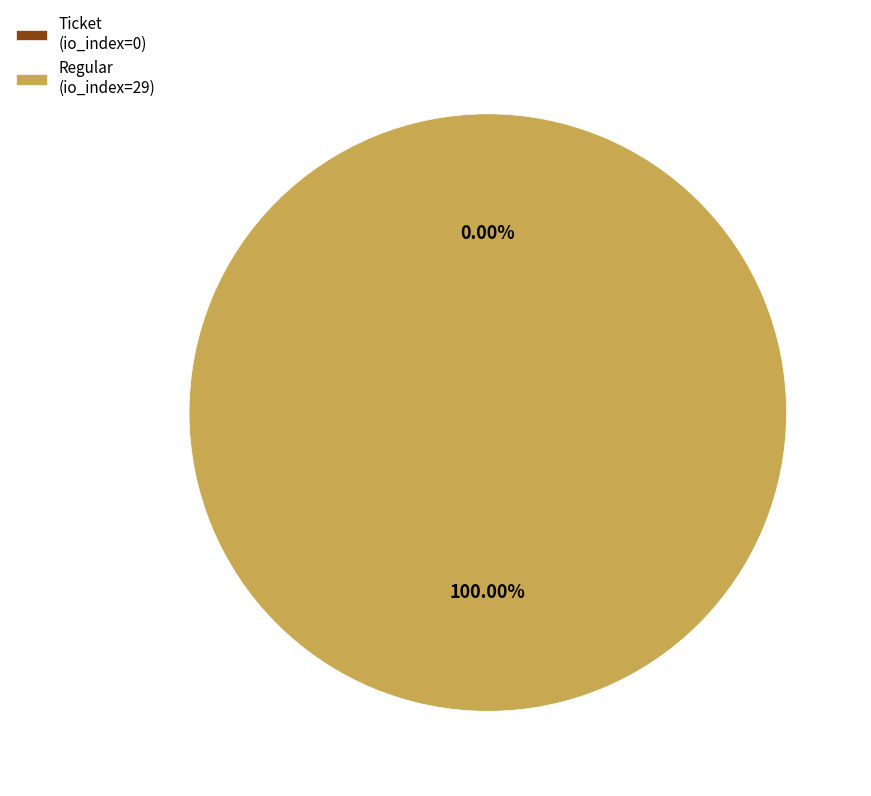

To the nearest percent, what is the difference between the largest and smallest slice percentages?

100%